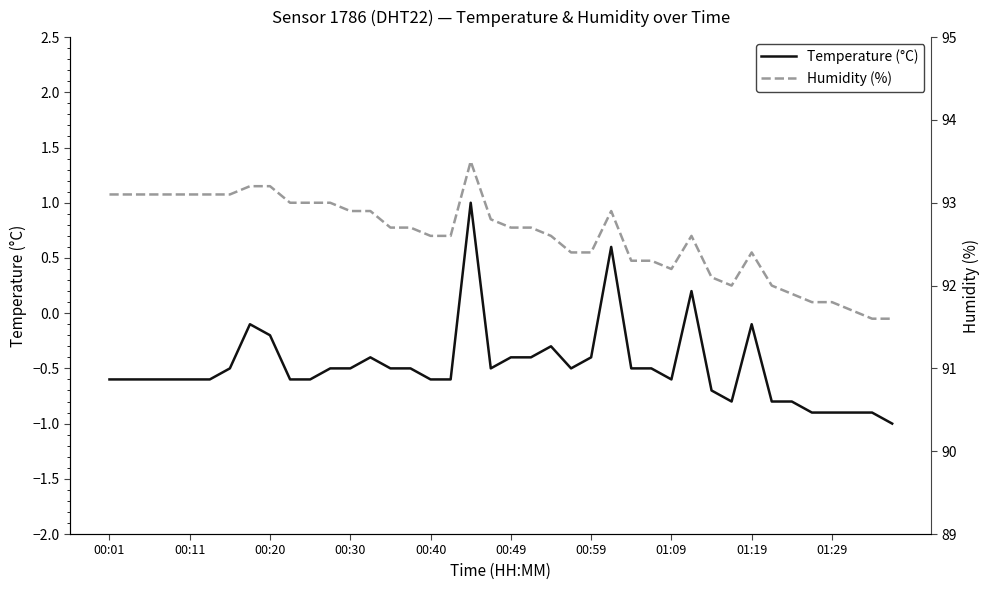

What is the minimum value for Temperature (°C)?

-1.0